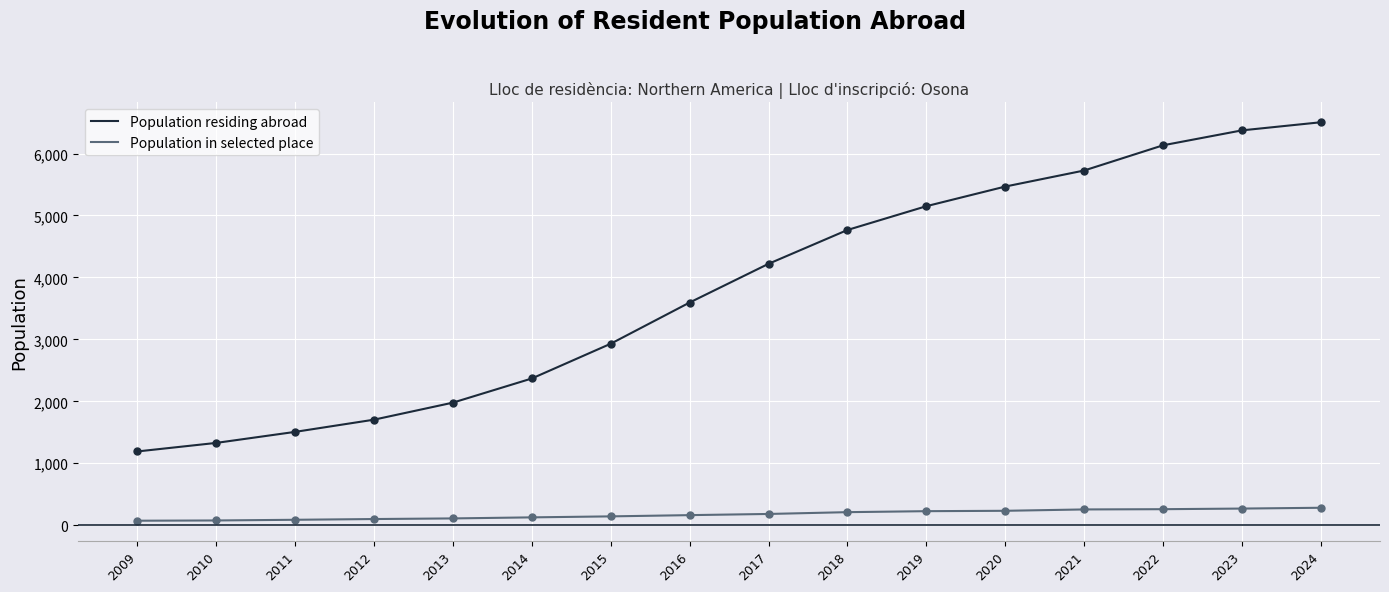

Which series changed the most between 2014 and 2022?

Population residing abroad